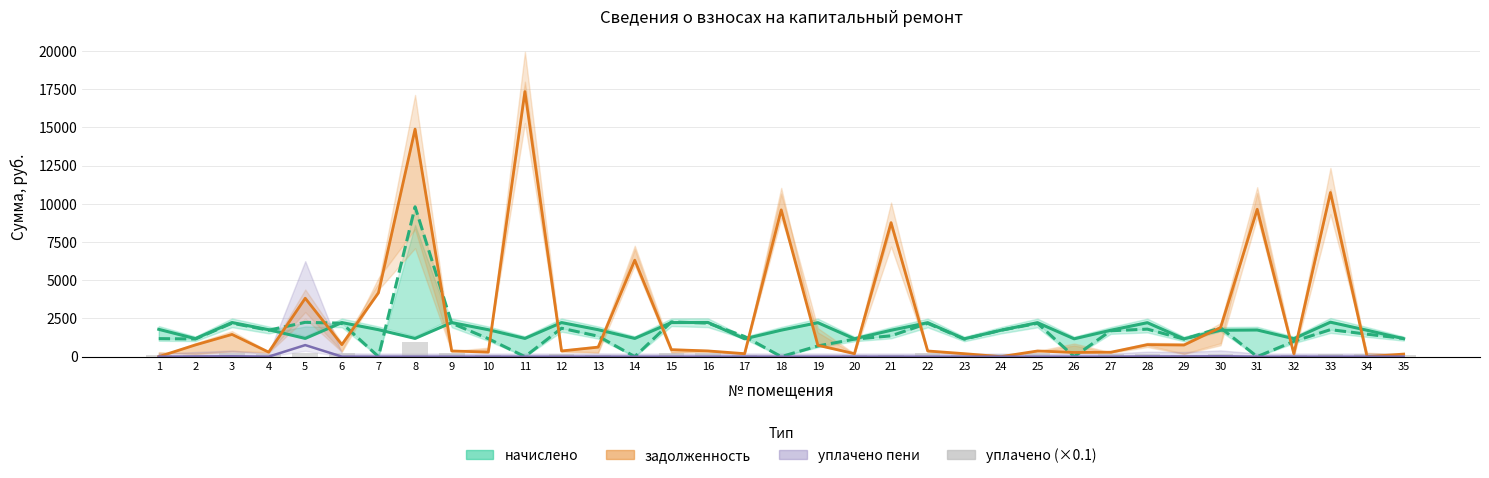

What is the approximate value of задолженность at 16?

372.6